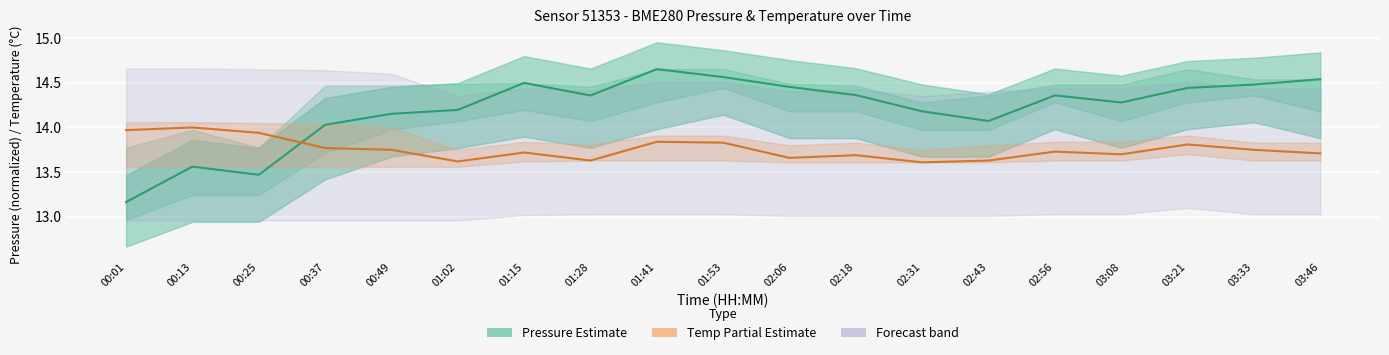

What is the total value across all series at 02:31?

27.8